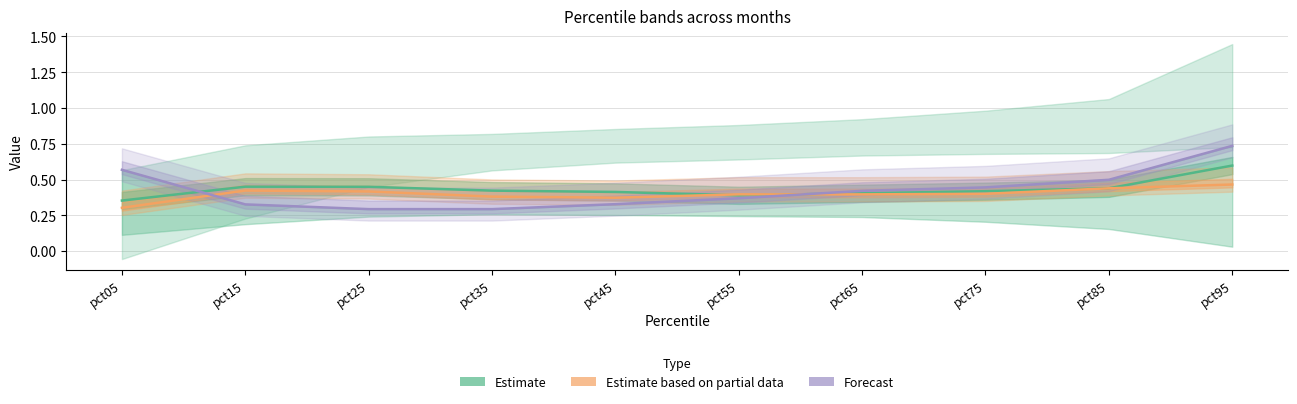

Reading left to right, transcribe all the data shown in this chart.

Estimate: pct05=0.4	pct15=0.5	pct25=0.4	pct35=0.4	pct45=0.4	pct55=0.4	pct65=0.4	pct75=0.4	pct85=0.4	pct95=0.6
Estimate based on partial data: pct05=0.3	pct15=0.4	pct25=0.4	pct35=0.4	pct45=0.4	pct55=0.4	pct65=0.4	pct75=0.4	pct85=0.4	pct95=0.5
Forecast: pct05=0.6	pct15=0.3	pct25=0.3	pct35=0.3	pct45=0.3	pct55=0.4	pct65=0.4	pct75=0.4	pct85=0.5	pct95=0.7